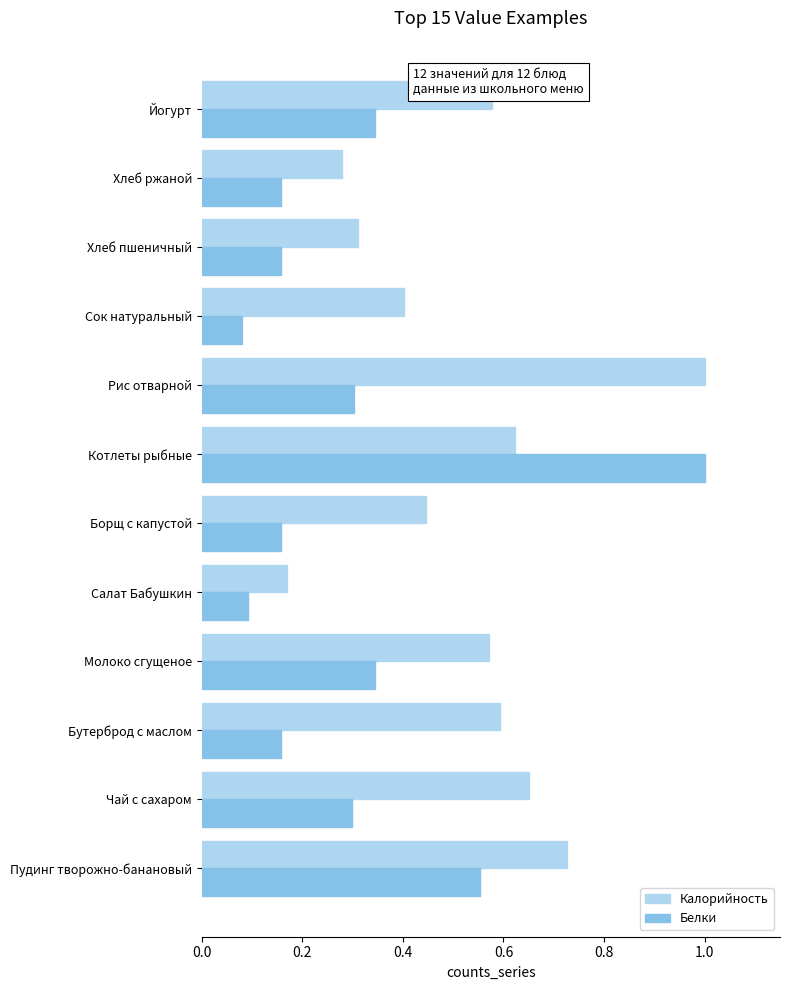

The value of Калорийность at Йогурт is 0.6. True or false?

True